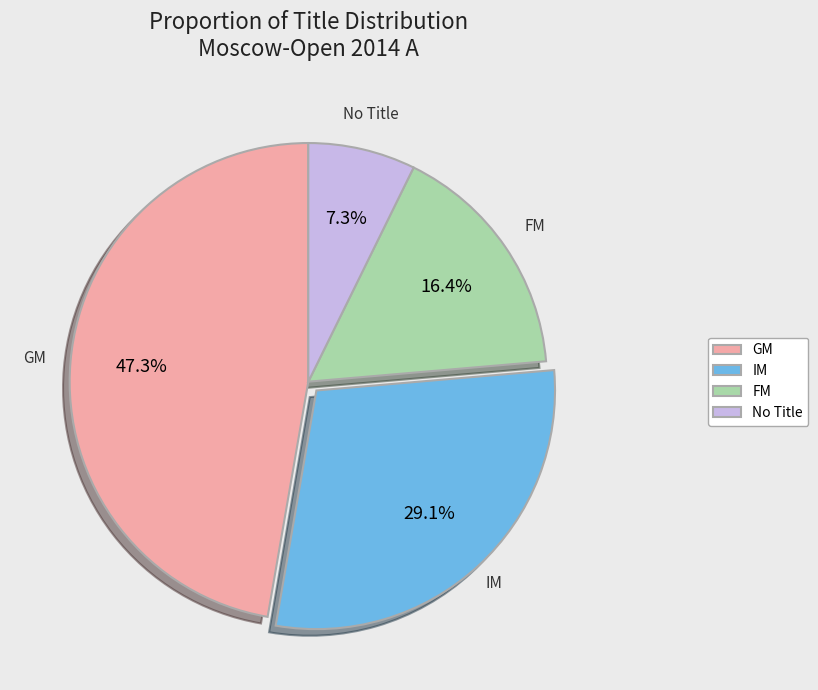

How many slices are in this pie chart?

4